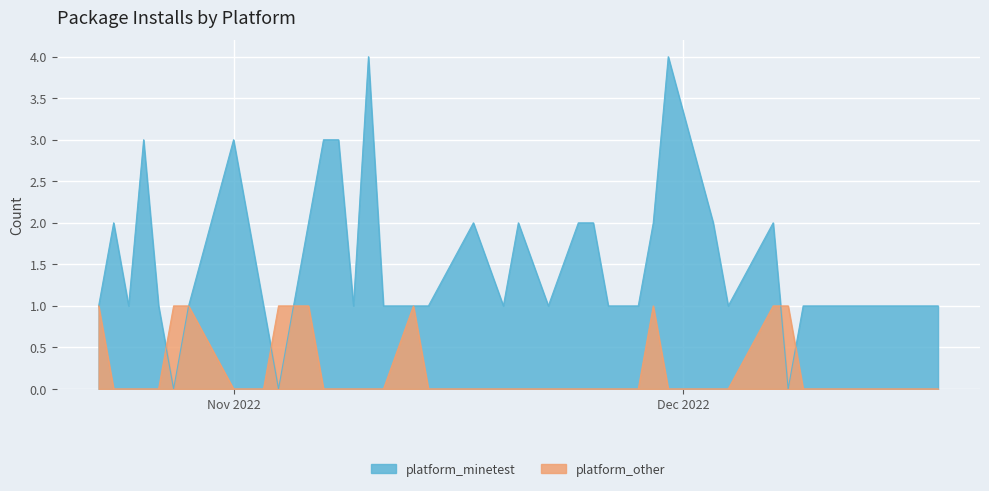

Rank the series by their maximum value, from lowest to highest.

platform_other, platform_minetest